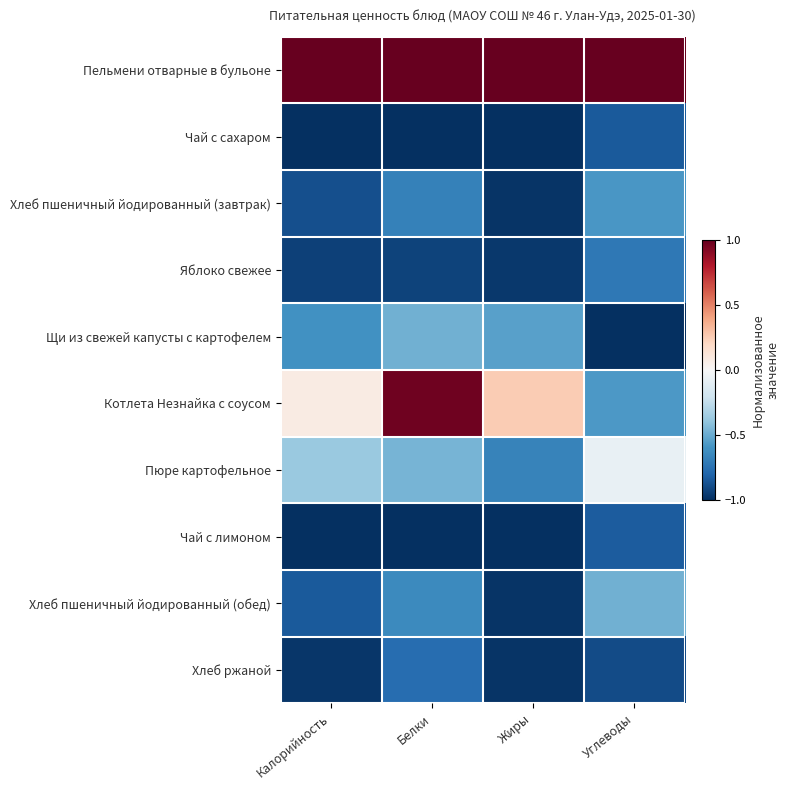

Reading right to left, extract all data points from this chart.

Пельмени отварные в бульоне: Углеводы=1.0	Жиры=1.0	Белки=1.0	Калорийность=1.0
Чай с сахаром: Углеводы=-0.8	Жиры=-1.0	Белки=-1.0	Калорийность=-1.0
Хлеб пшеничный йодированный (завтрак): Углеводы=-0.6	Жиры=-1.0	Белки=-0.7	Калорийность=-0.9
Яблоко свежее: Углеводы=-0.7	Жиры=-1.0	Белки=-0.9	Калорийность=-0.9
Щи из свежей капусты с картофелем: Углеводы=-1.0	Жиры=-0.5	Белки=-0.5	Калорийность=-0.6
Котлета Незнайка с соусом: Углеводы=-0.6	Жиры=0.3	Белки=1.0	Калорийность=0.1
Пюре картофельное: Углеводы=-0.1	Жиры=-0.7	Белки=-0.5	Калорийность=-0.4
Чай с лимоном: Углеводы=-0.8	Жиры=-1.0	Белки=-1.0	Калорийность=-1.0
Хлеб пшеничный йодированный (обед): Углеводы=-0.5	Жиры=-1.0	Белки=-0.6	Калорийность=-0.8
Хлеб ржаной: Углеводы=-0.9	Жиры=-1.0	Белки=-0.8	Калорийность=-1.0